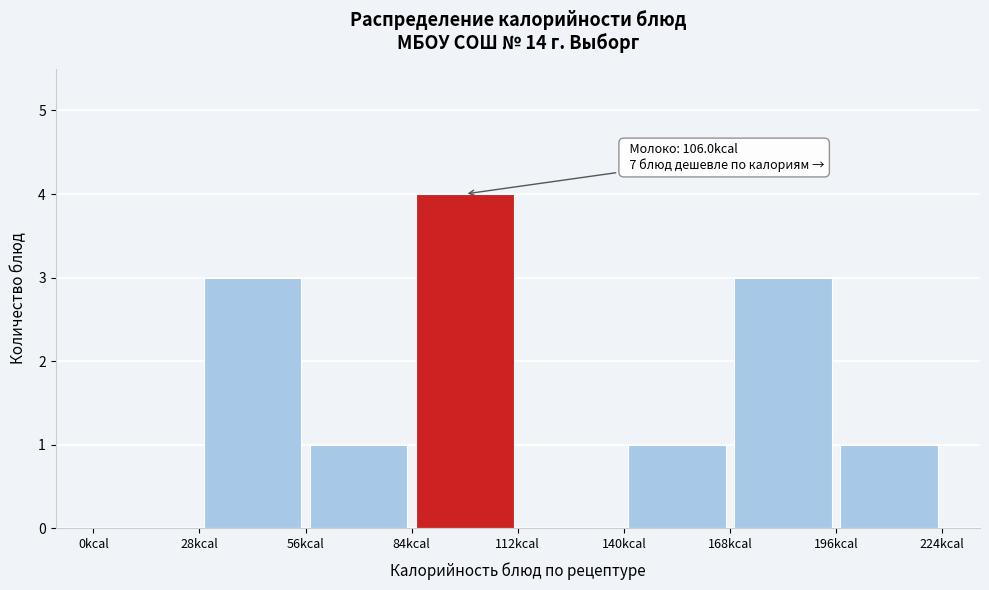

Over which range of the x-axis is the bar tallest?

84 to 112